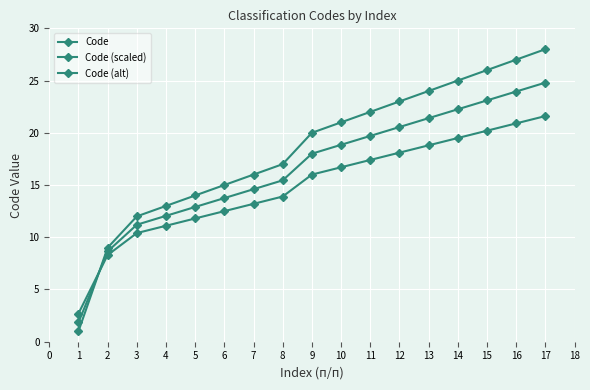

True or false: Code (alt) has more than 0 points higher than both neighbors.

False